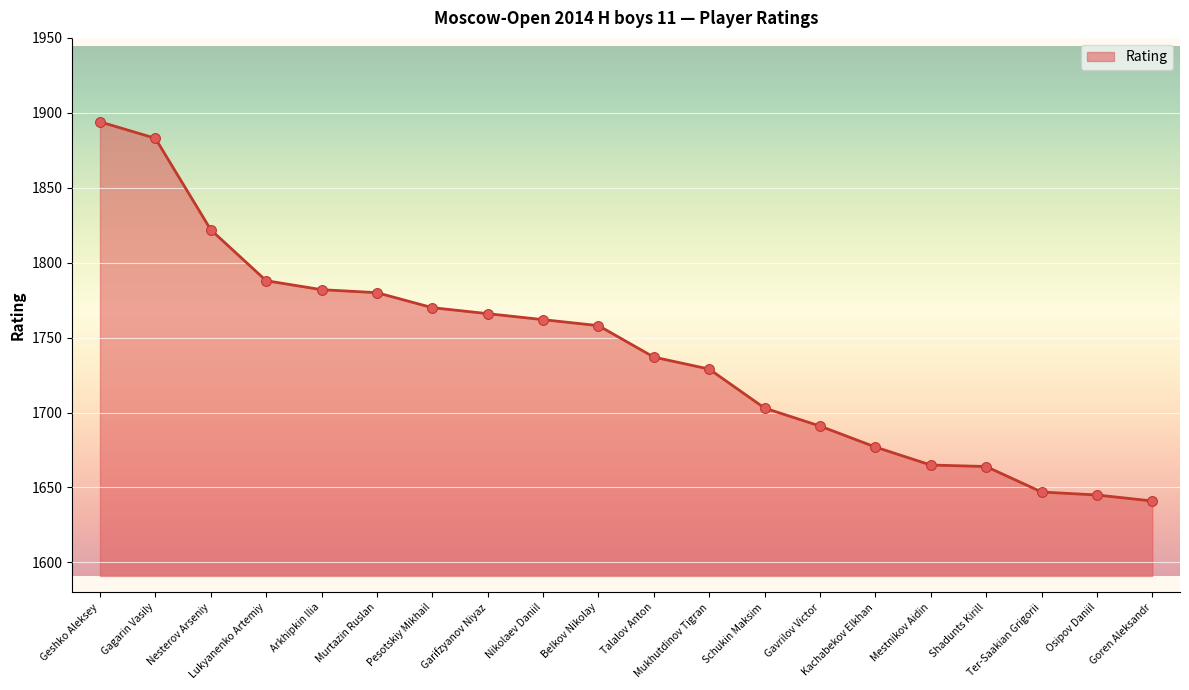

What is the ratio of the value at Geshko Aleksey to the value at Mukhutdinov Tigran?

1.1